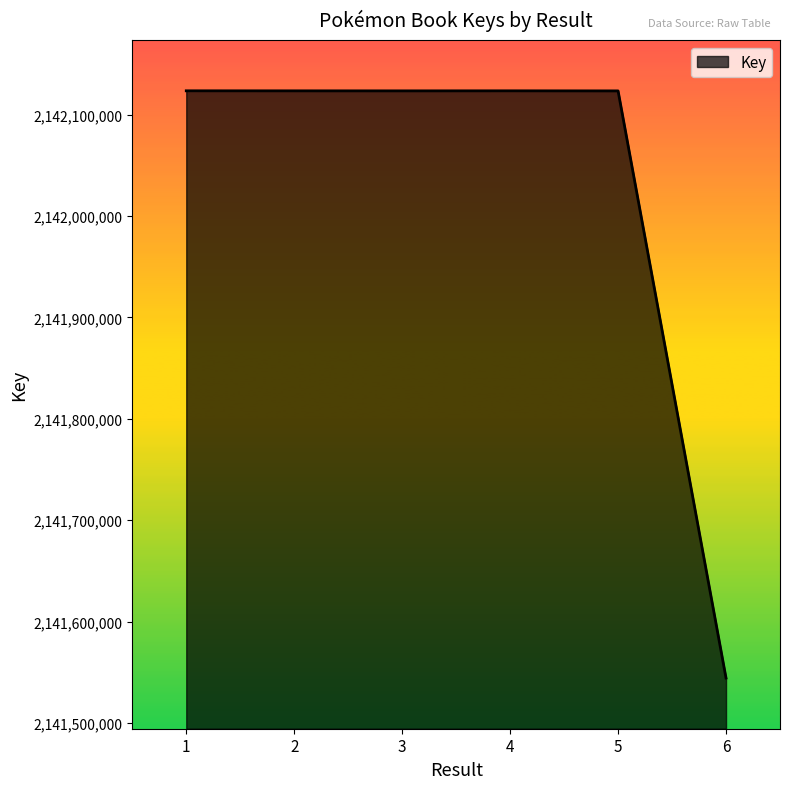

True or false: the data has more than 0 interior local peaks.

True